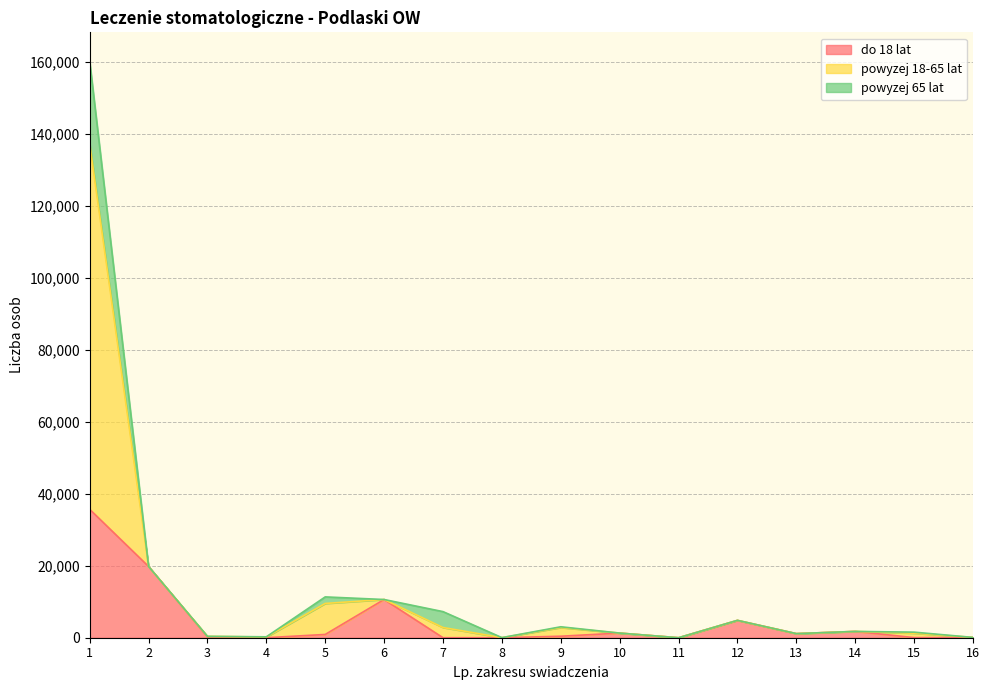

The value of do 18 lat at 2 is 31528. True or false?

False